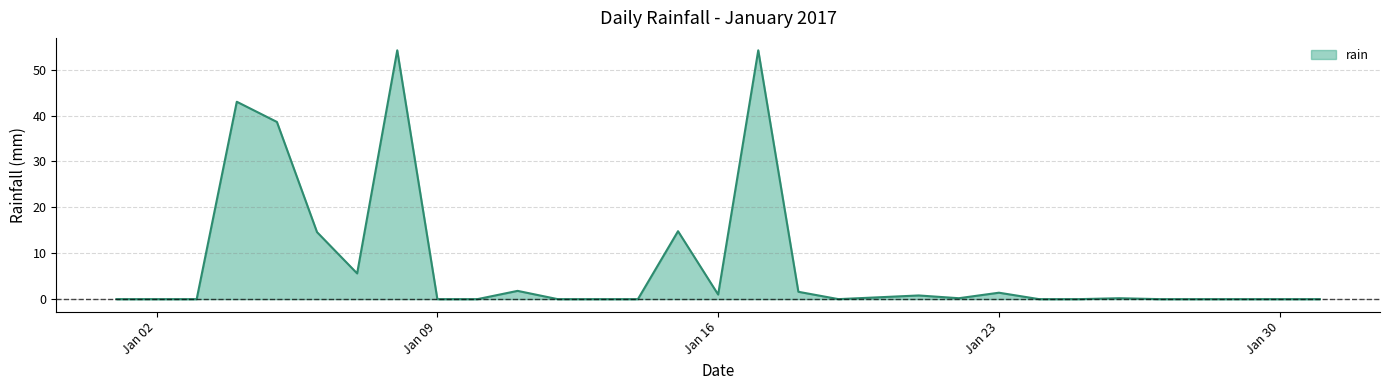

What is the maximum value shown in the chart?

54.2